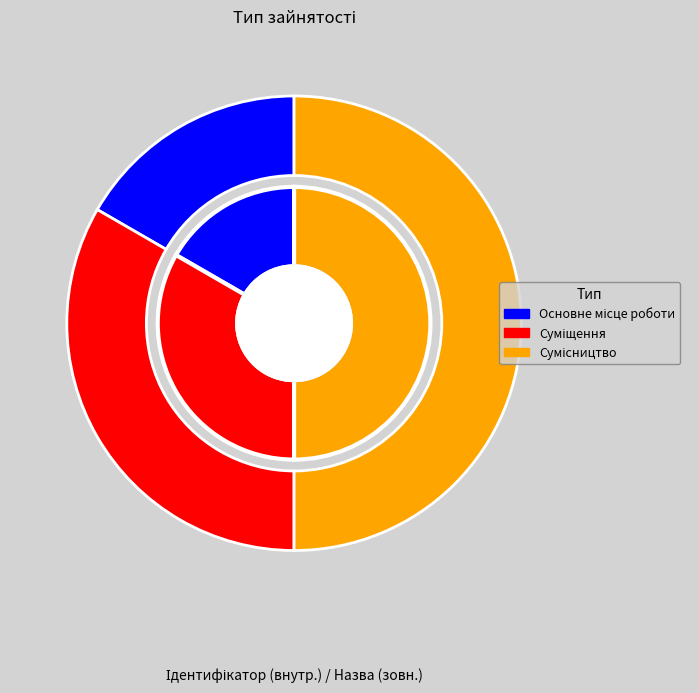

To the nearest percent, what percentage of the pie is Суміщення?

33%